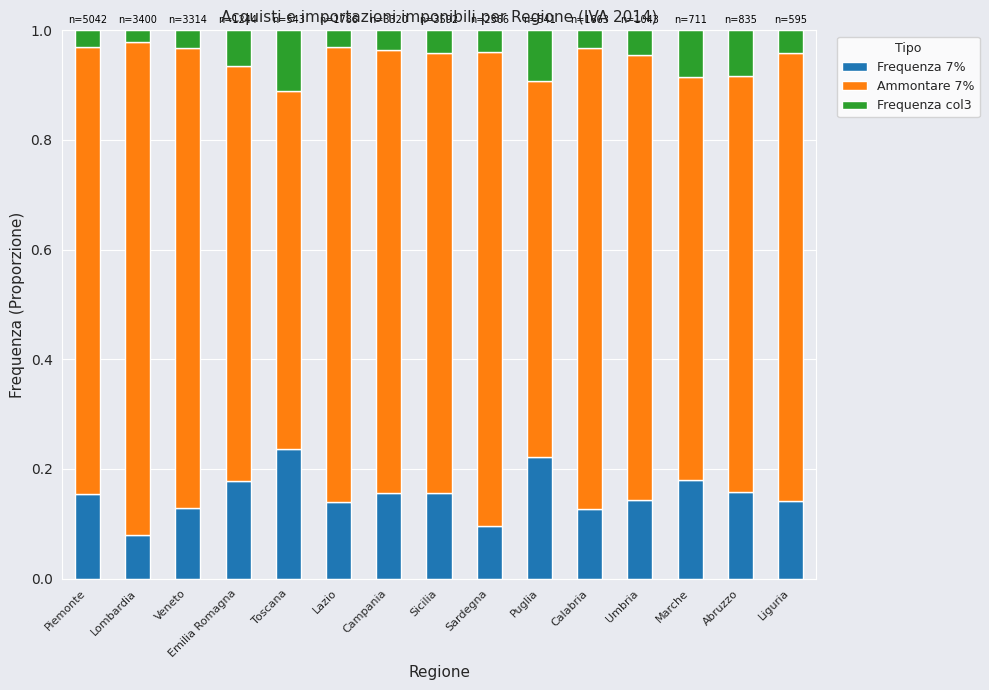

What is the total value across all series at Piemonte?

1.0